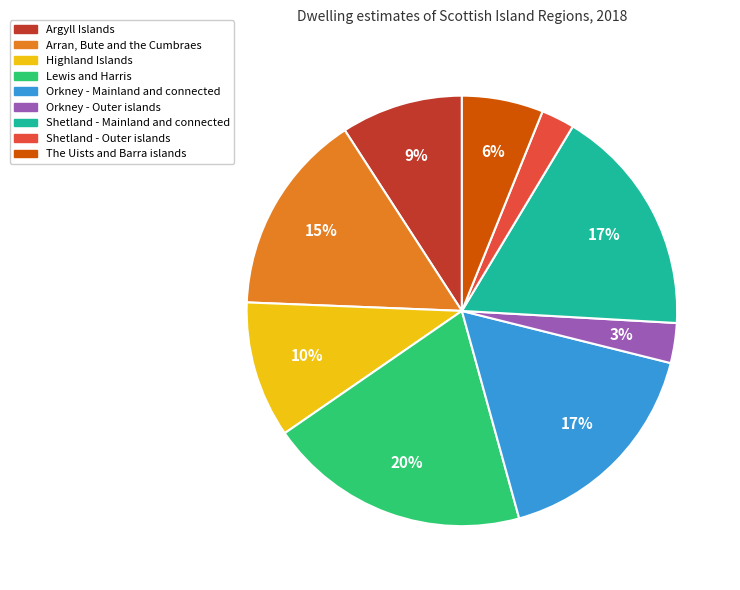

Is Shetland - Mainland and connected the majority of the pie?

No